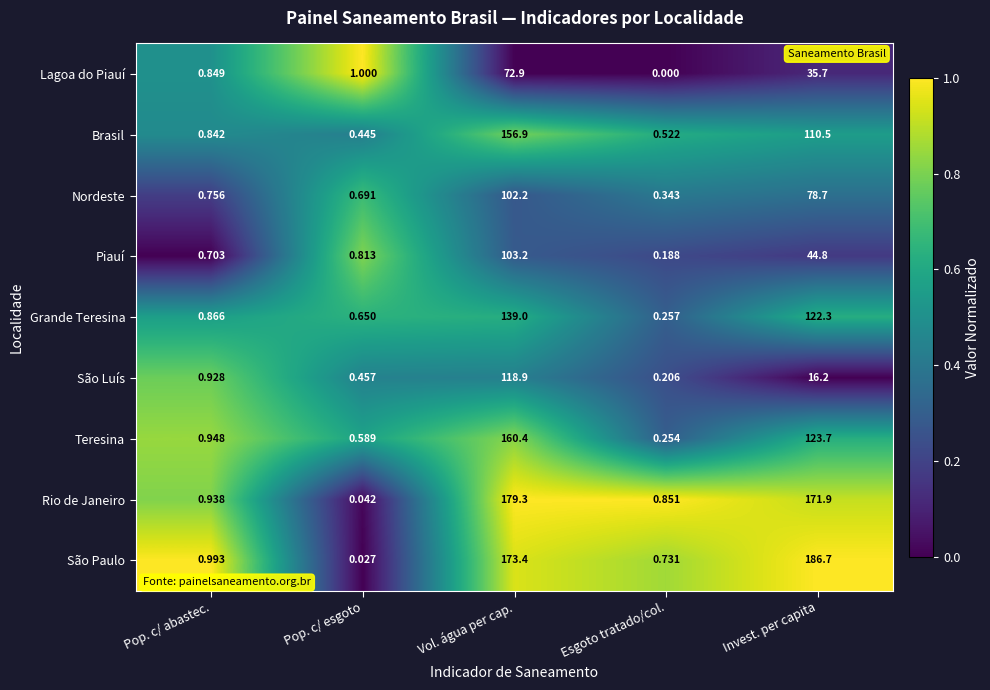

At which label is Nordeste closest to 51?

Invest. per capita